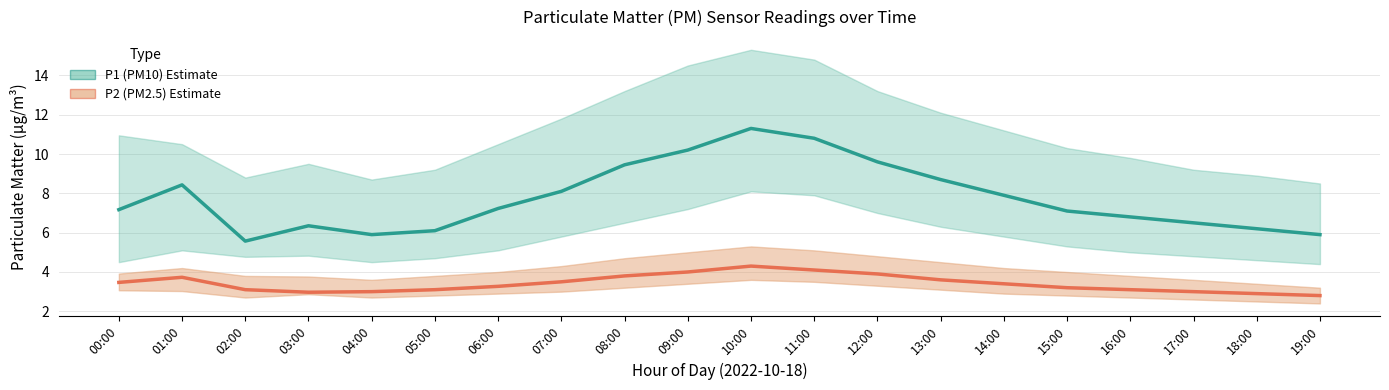

Between 00:00 and 12:00, which series saw the biggest shift?

P1 (PM10) Estimate